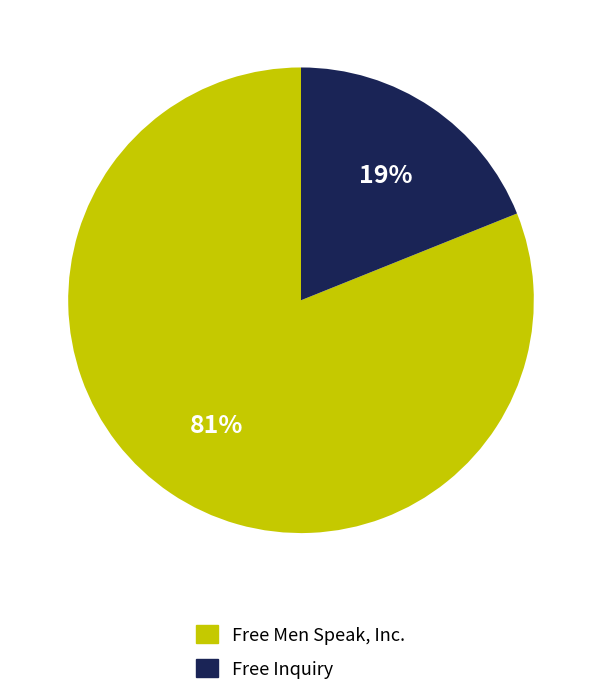

Rank the categories by value from lowest to highest.

Free Inquiry, Free Men Speak, Inc.